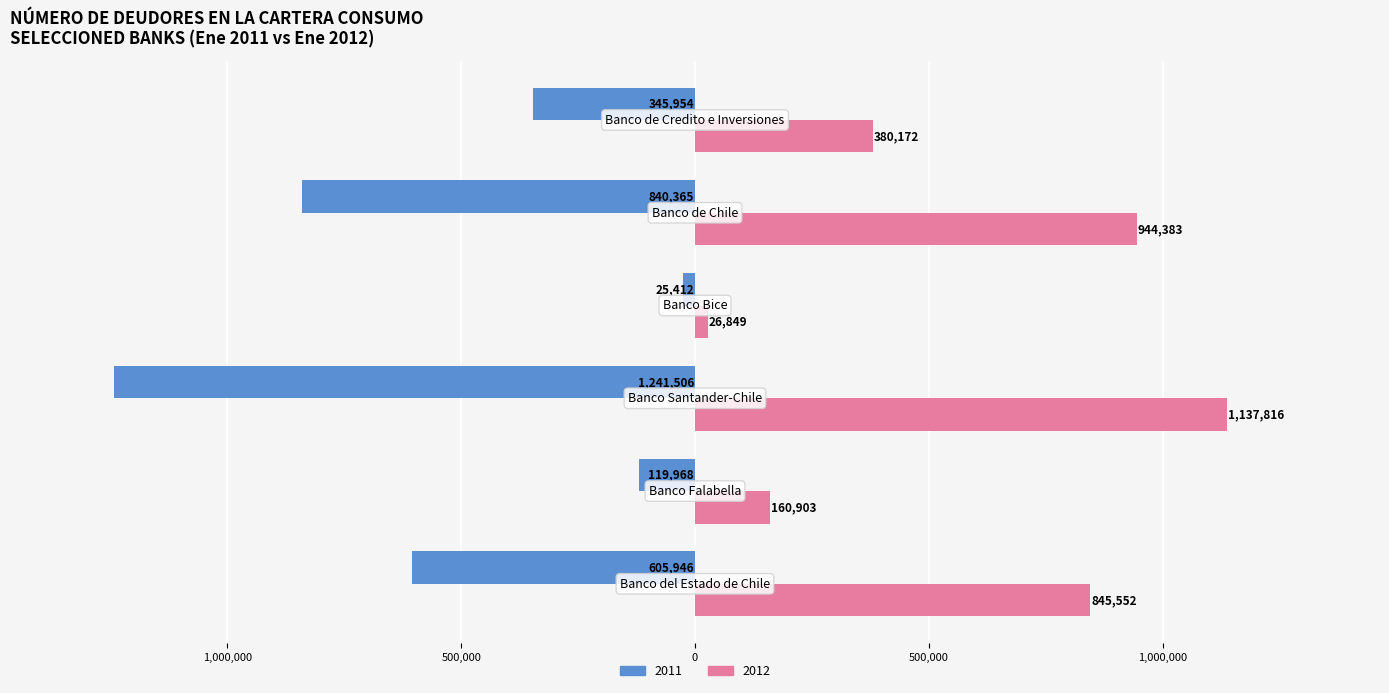

What position from the left is Banco Santander-Chile?

3